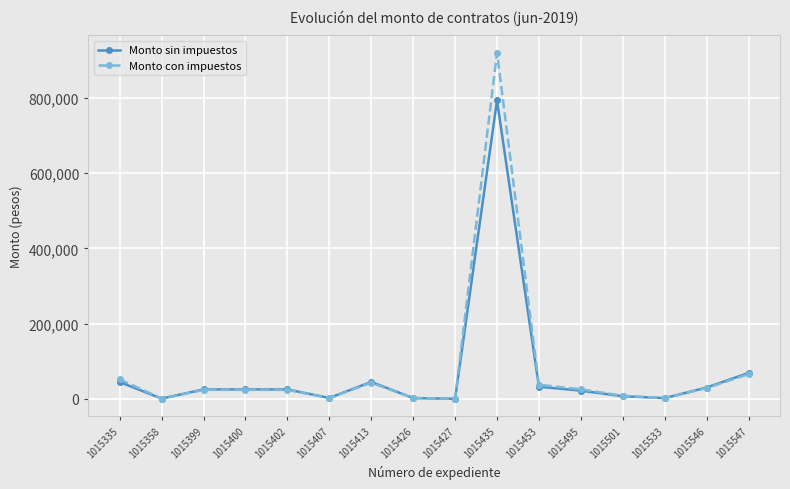

Which series has the widest spread of values?

Monto con impuestos